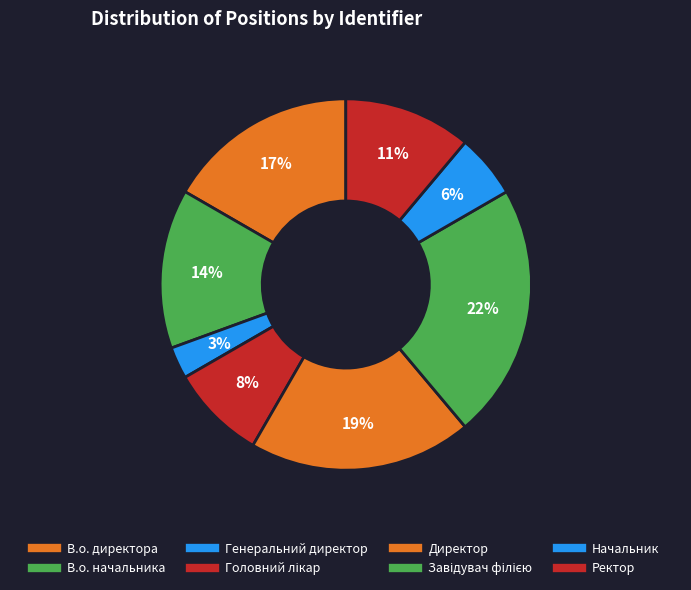

Which category has the smallest portion of the pie?

Генеральний директор